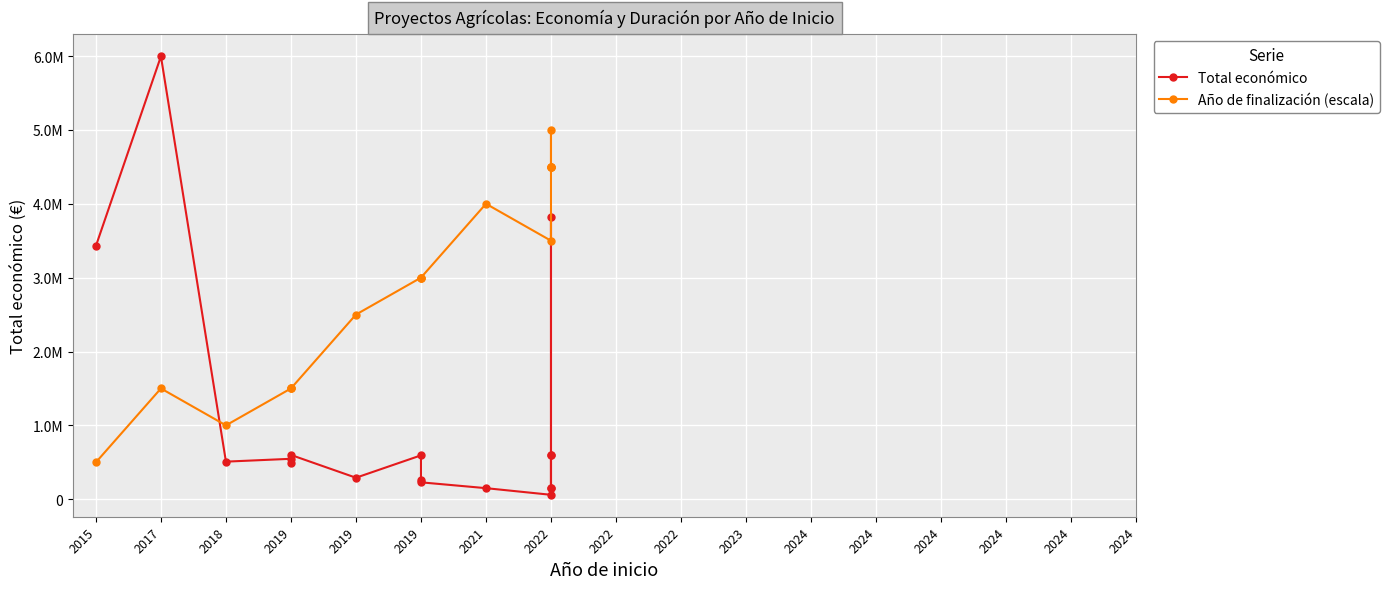

Is it true that Año de finalización (escala) equals 1500000 at 2019?

True